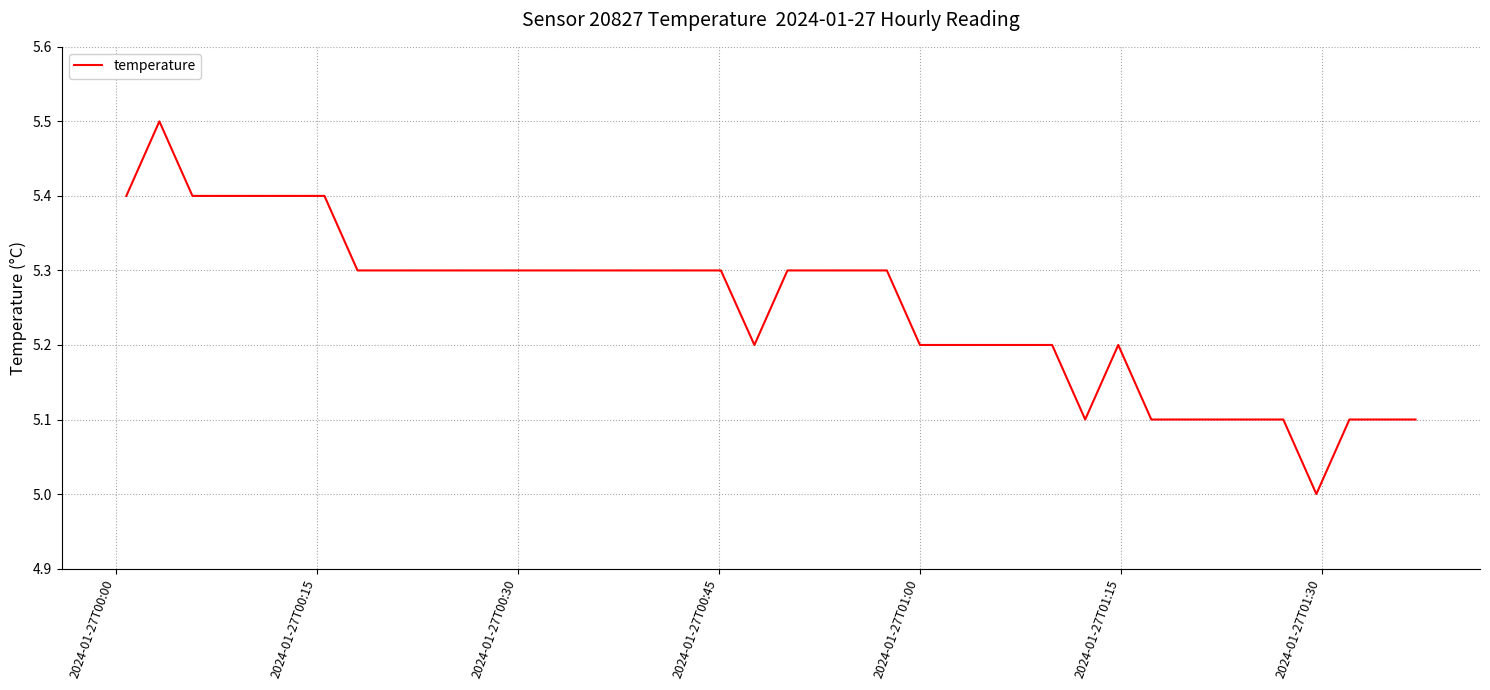

What is the smallest value displayed?

5.0